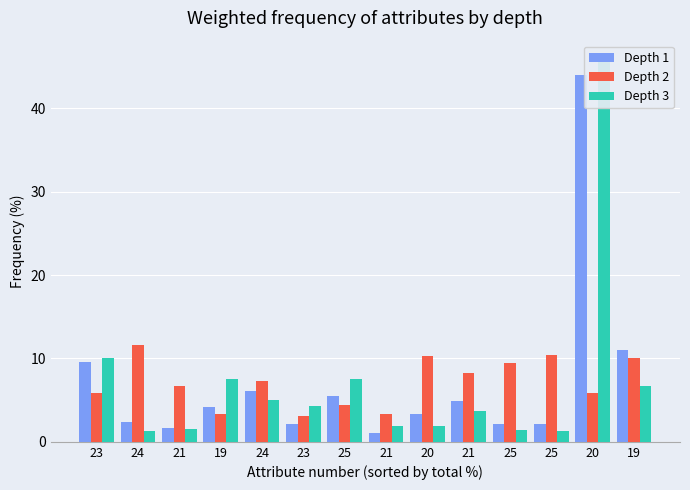

Which category has the lowest value across all series?

21